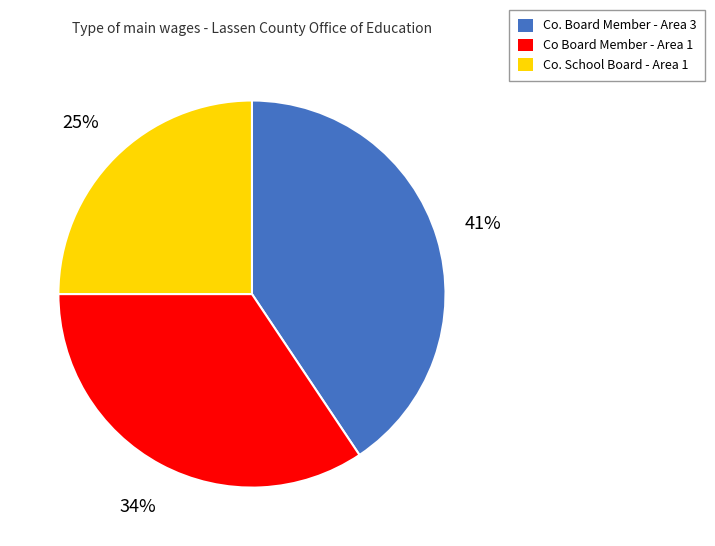

To the nearest percent, what is the average slice percentage?

33%